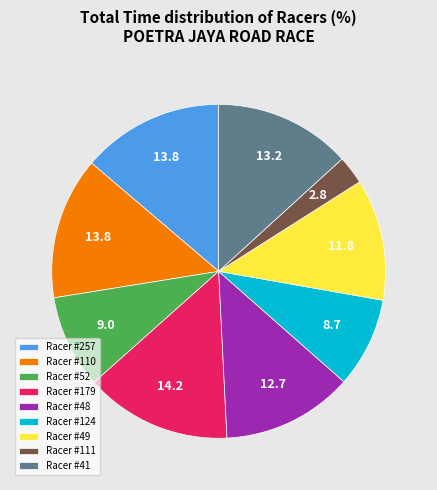

How many slices are in this pie chart?

9